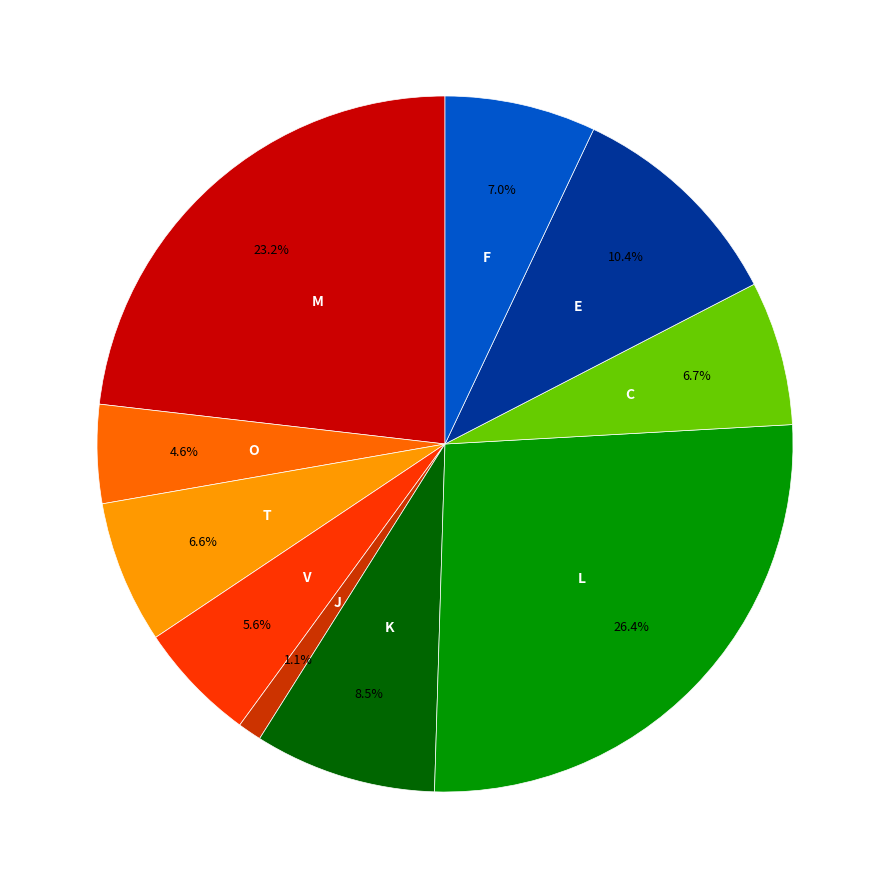

Does any single category account for the majority?

No